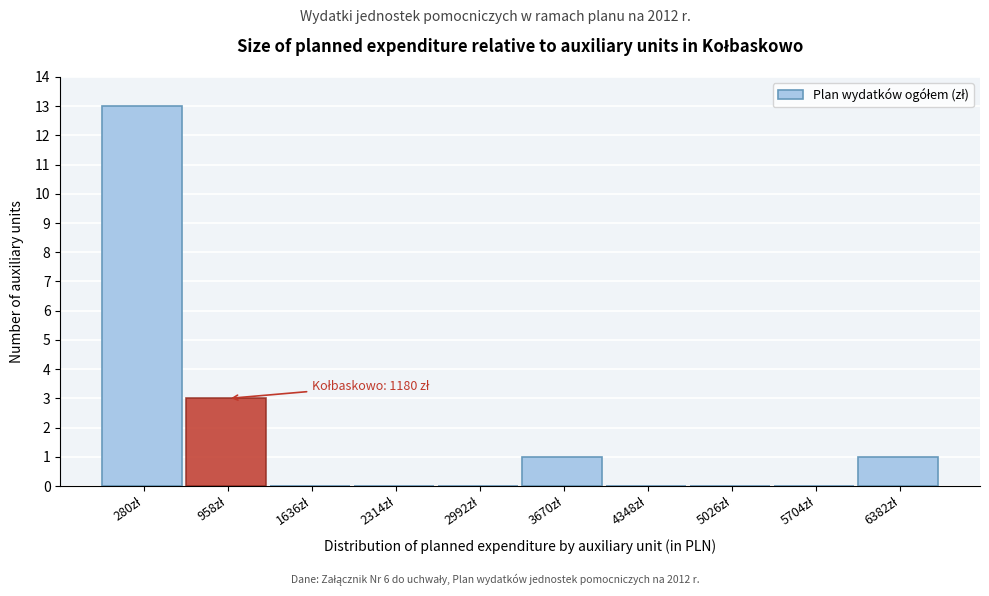

What is the greatest value displayed?

13